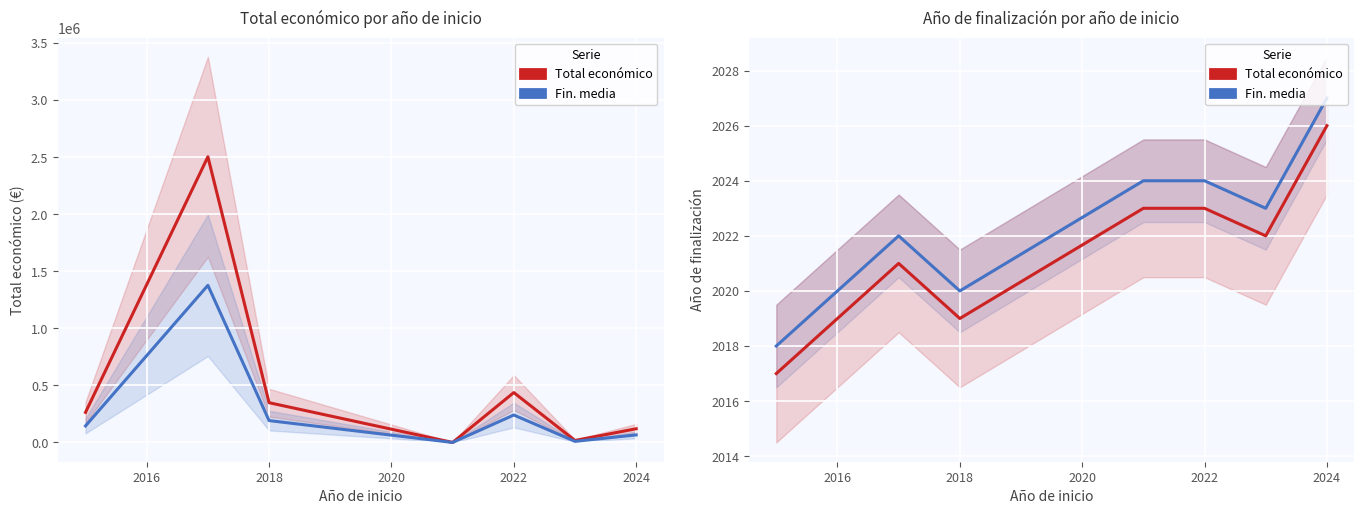

What is the minimum value shown in the chart?

2017